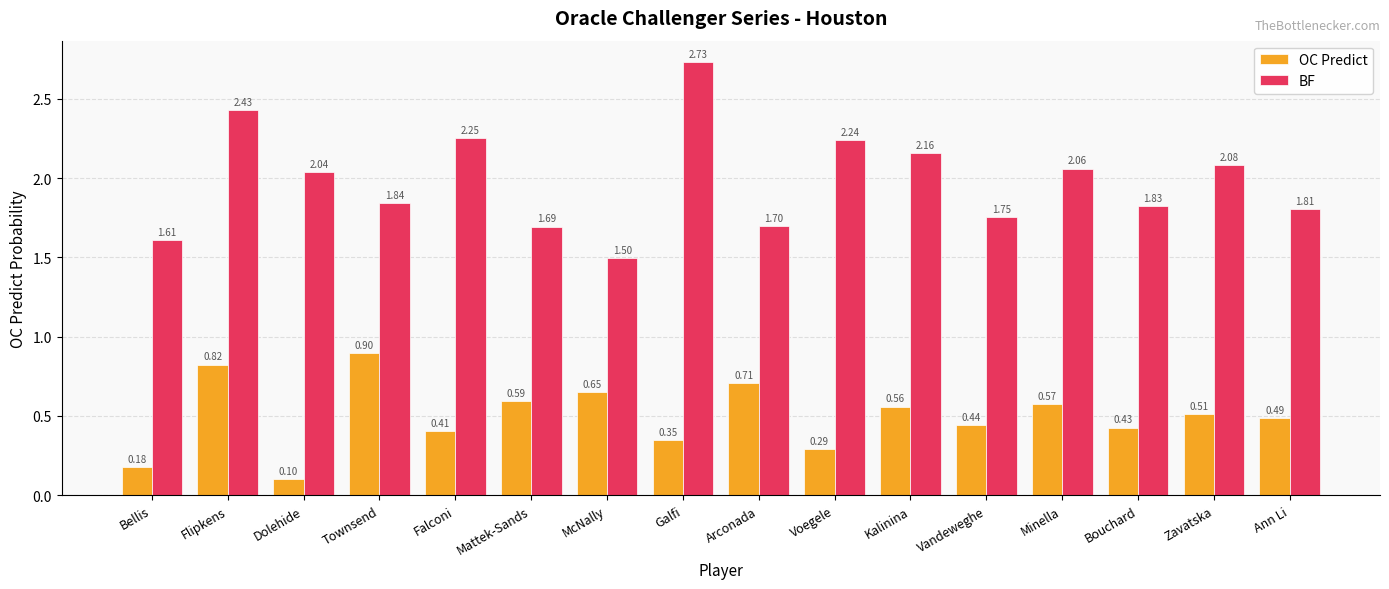

Which label corresponds to the smallest value in the chart?

Dolehide